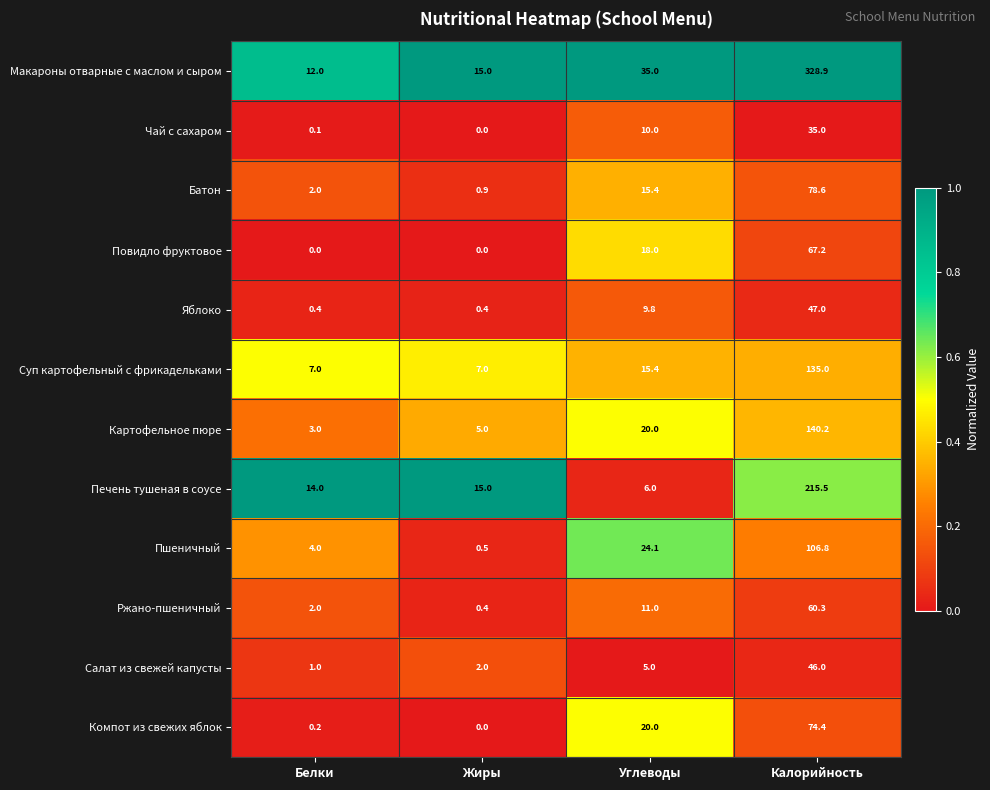

Which series has the widest spread of values?

Макароны отварные с маслом и сыром